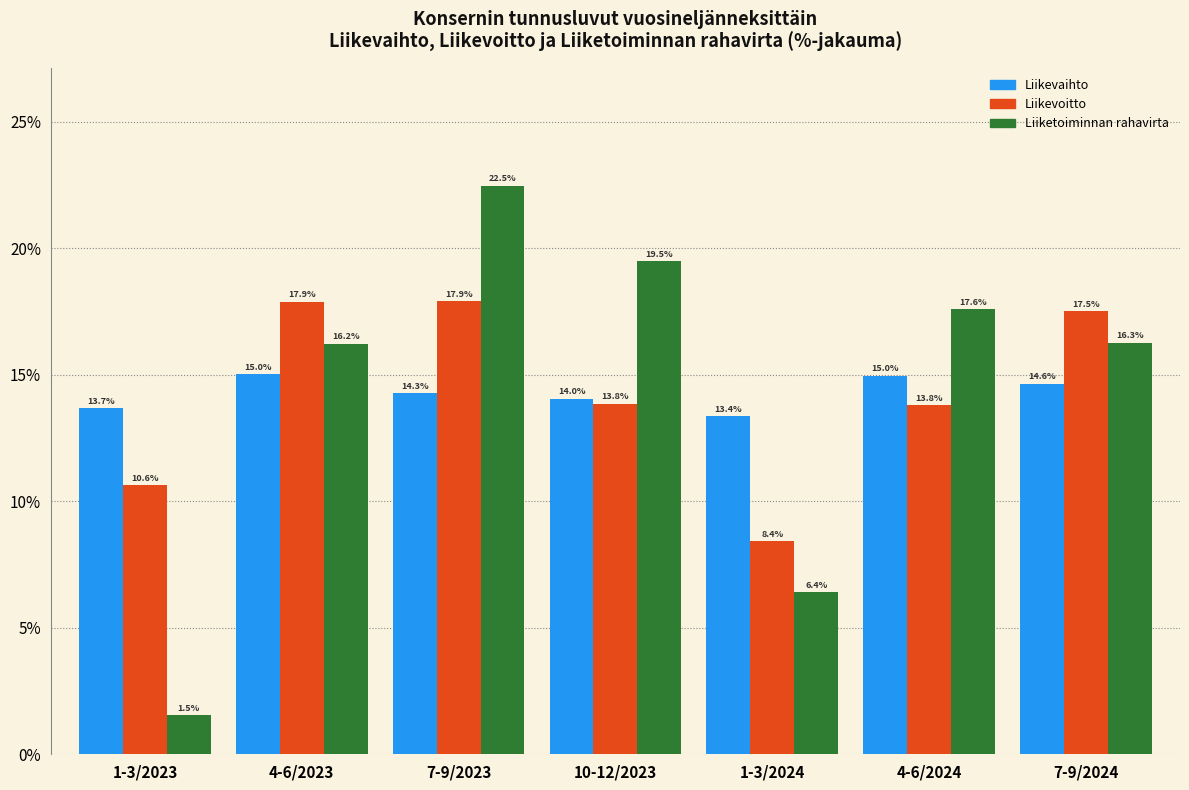

Reading right to left, list all the values displayed in this chart.

Liikevaihto: 7-9/2024=14.6	4-6/2024=15.0	1-3/2024=13.4	10-12/2023=14.0	7-9/2023=14.3	4-6/2023=15.0	1-3/2023=13.7
Liikevoitto: 7-9/2024=17.5	4-6/2024=13.8	1-3/2024=8.4	10-12/2023=13.8	7-9/2023=17.9	4-6/2023=17.9	1-3/2023=10.6
Liiketoiminnan rahavirta: 7-9/2024=16.3	4-6/2024=17.6	1-3/2024=6.4	10-12/2023=19.5	7-9/2023=22.5	4-6/2023=16.2	1-3/2023=1.5